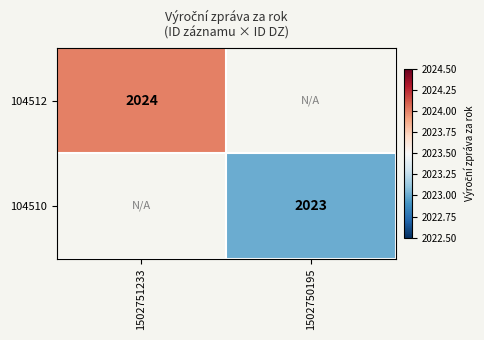

The 104510 series shows 3234 at 1502750195. True or false?

False